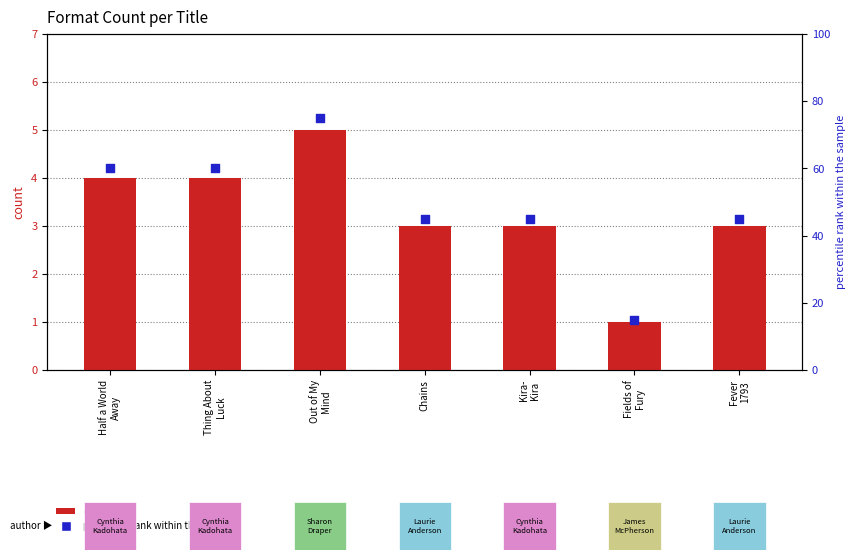

At which category is the sum across all series the highest?

Out of My
Mind